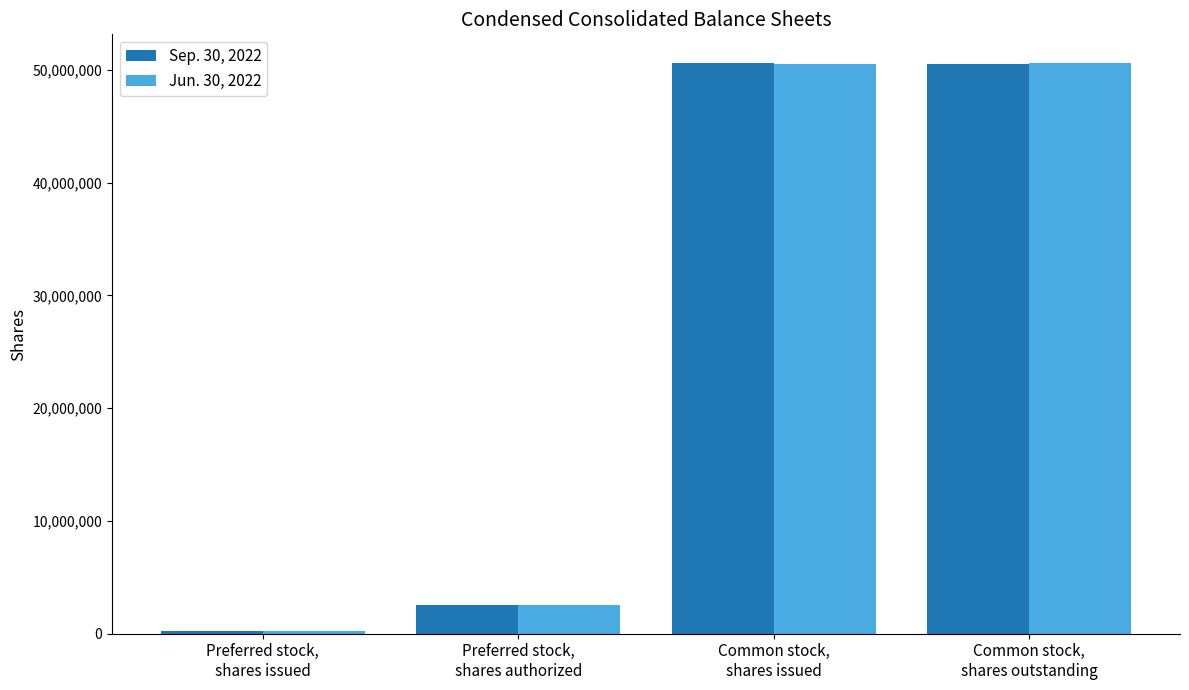

What is the greatest value displayed?

50629183